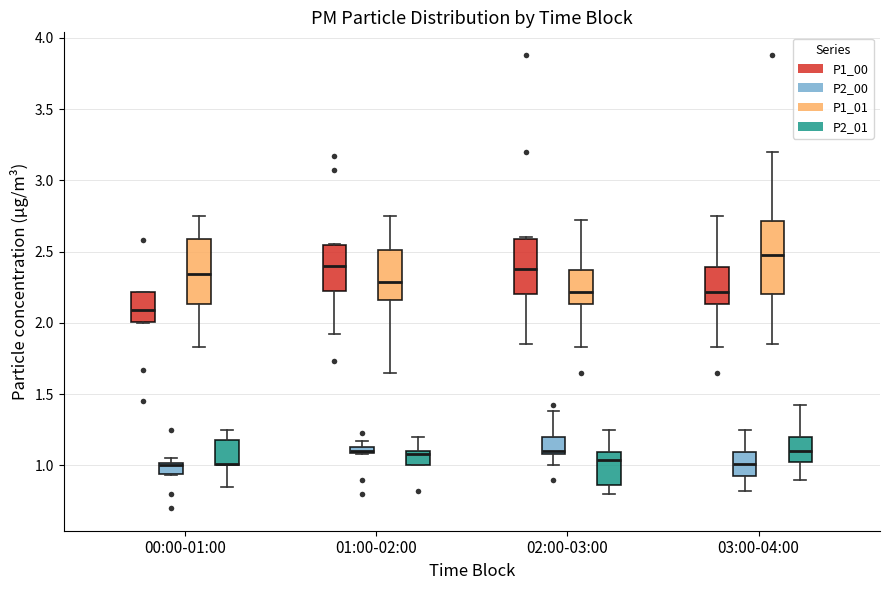

Comparing the boxes themselves (not the whiskers), which one is the tallest?

03:00-04:00 (P1_01)